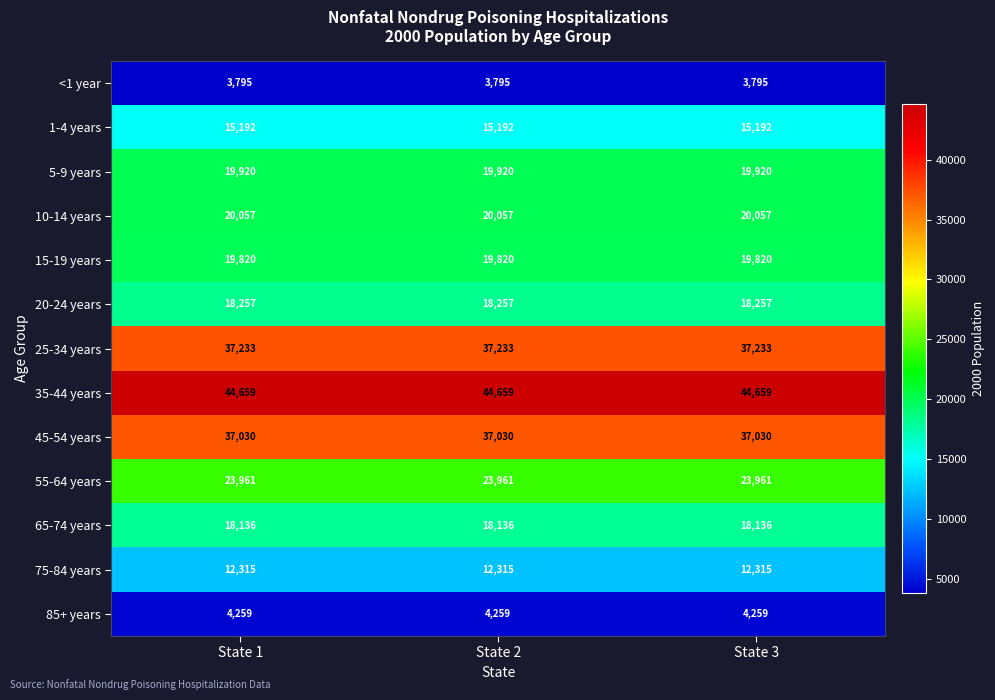

What is the sum of all 10-14 years values?

60171